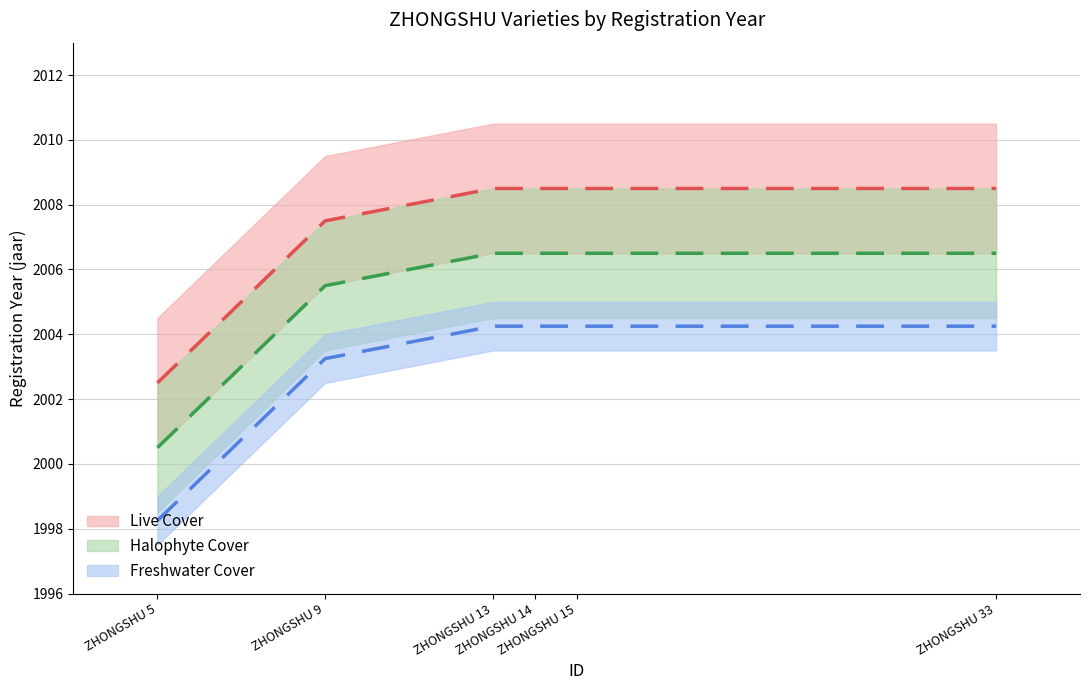

True or false: ZHONGSHU 13 and ZHONGSHU 5 cross at least once.

False